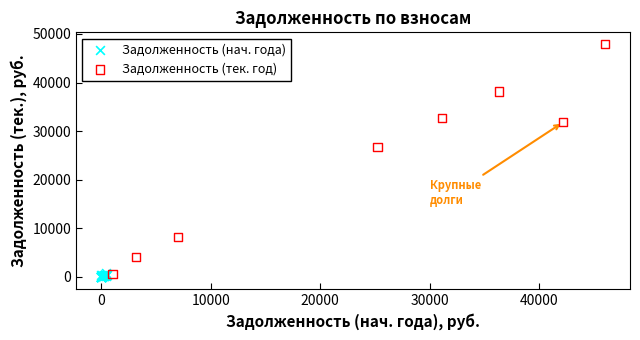

Which series reaches the maximum Y coordinate?

Задолженность (тек. год)